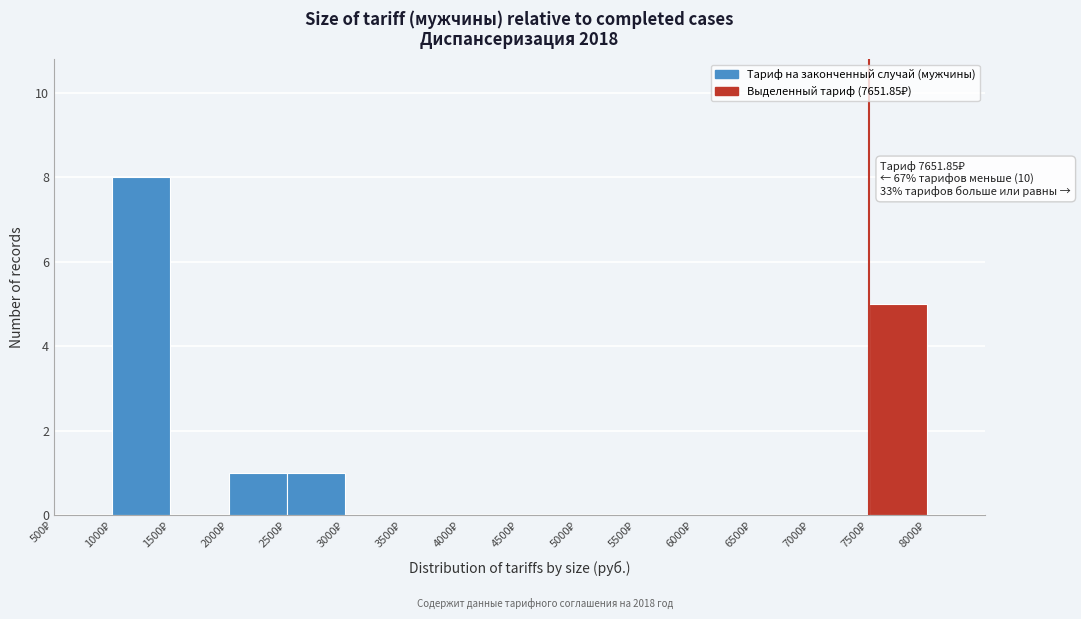

Over which range of the x-axis is the bar tallest?

1000 to 1500